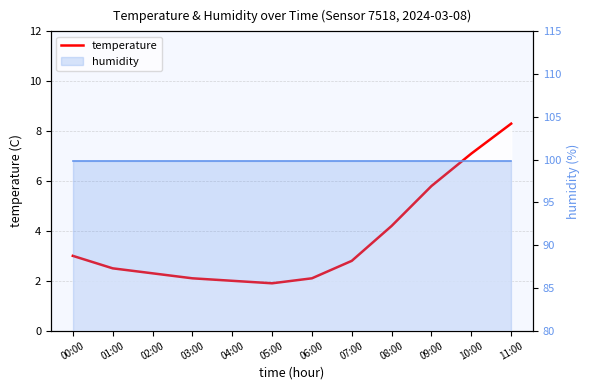

The value at 04:00 is 2.0. True or false?

True